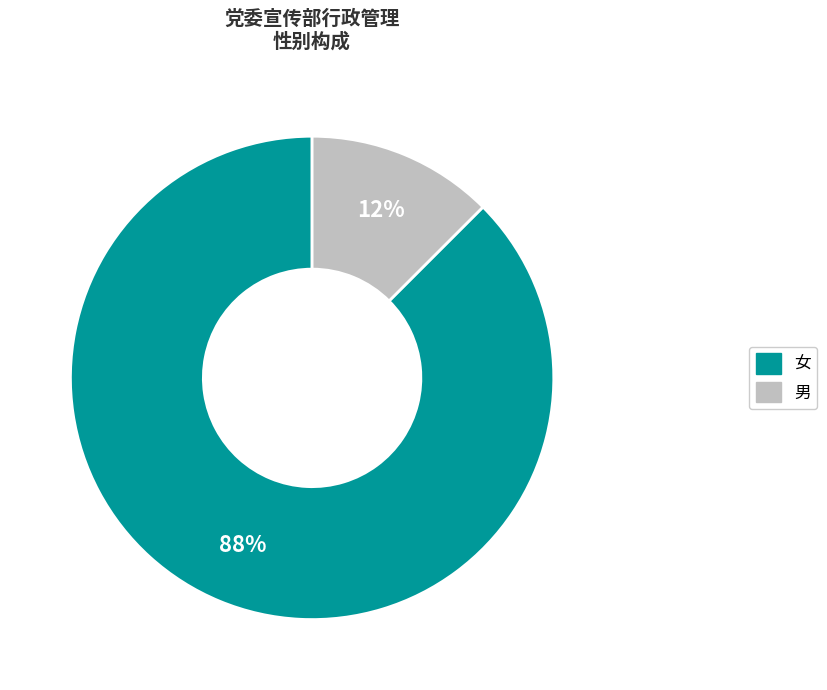

How many segments does this pie chart have?

2